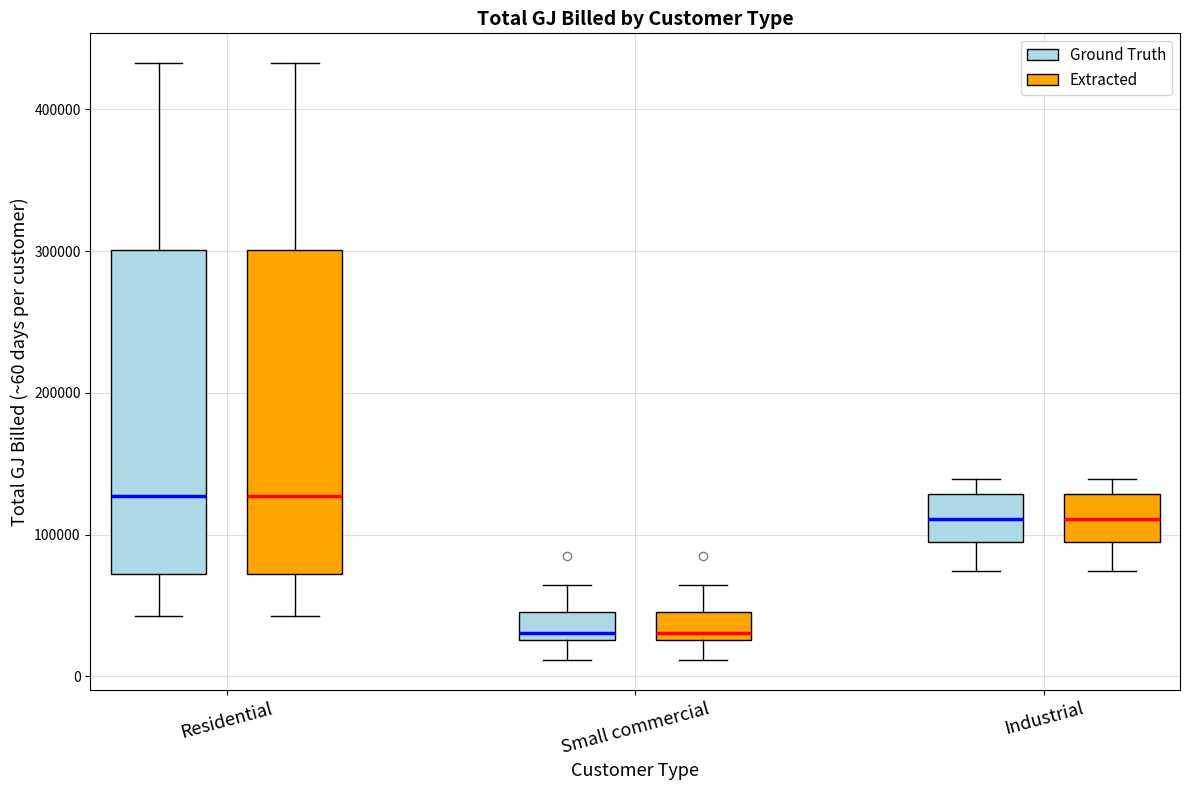

Reading left to right, transcribe this box plot: for each box, give where its median line is, the range the box spans, and where its two whiskers end, as read against the y-axis. The values are not printed on the chart, so give them approximately, as read against the axis.

Residential (Ground Truth): median 130000, box 70000 to 300000, whiskers 40000 to 430000
Residential (Extracted): median 130000, box 70000 to 300000, whiskers 40000 to 430000
Small commercial (Ground Truth): median 30000 (just above the box's lower edge), box 30000 to 50000, whiskers 10000 to 60000
Small commercial (Extracted): median 30000 (just above the box's lower edge), box 30000 to 50000, whiskers 10000 to 60000
Industrial (Ground Truth): median 110000, box 90000 to 130000, whiskers 70000 to 140000
Industrial (Extracted): median 110000, box 90000 to 130000, whiskers 70000 to 140000